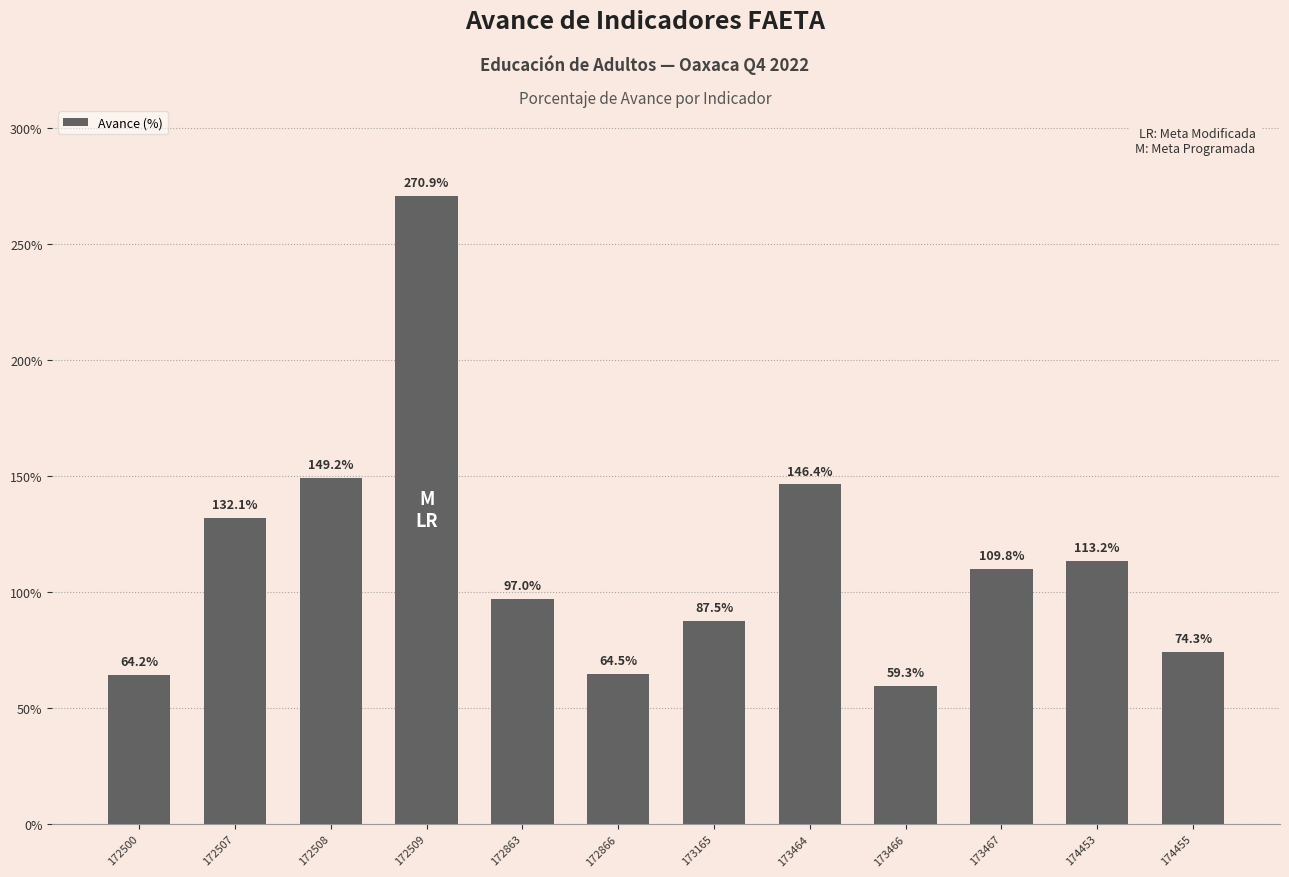

Reading left to right, what are all the values shown in this chart?

172500=64.2	172507=132.1	172508=149.2	172509=270.9	172863=97.0	172866=64.5	173165=87.5	173464=146.4	173466=59.3	173467=109.8	174453=113.2	174455=74.3